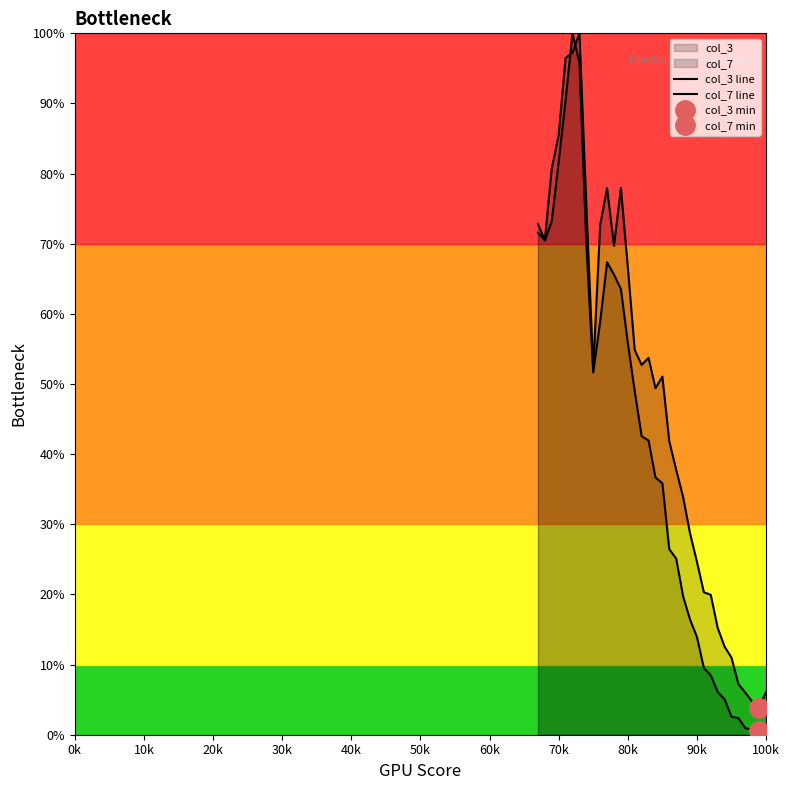

The value of col_7 line at 11 is 41.3. True or false?

False